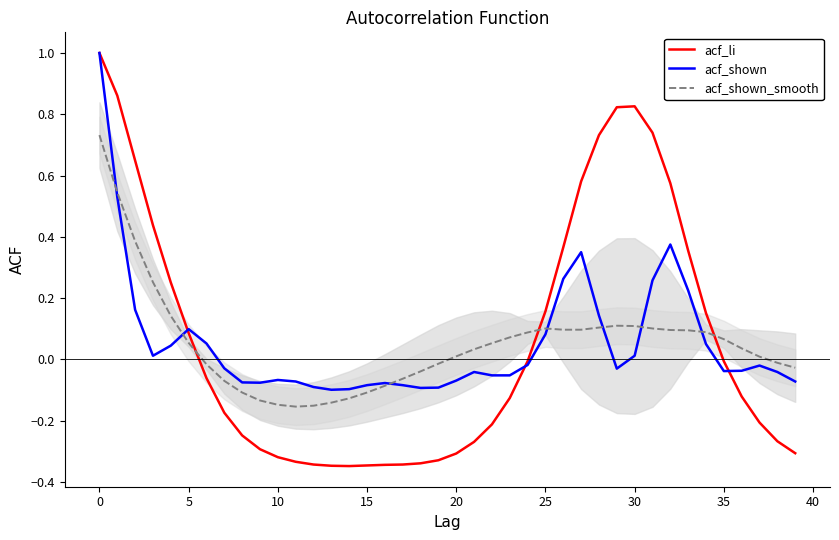

Which series has the largest range (max minus min)?

acf_li